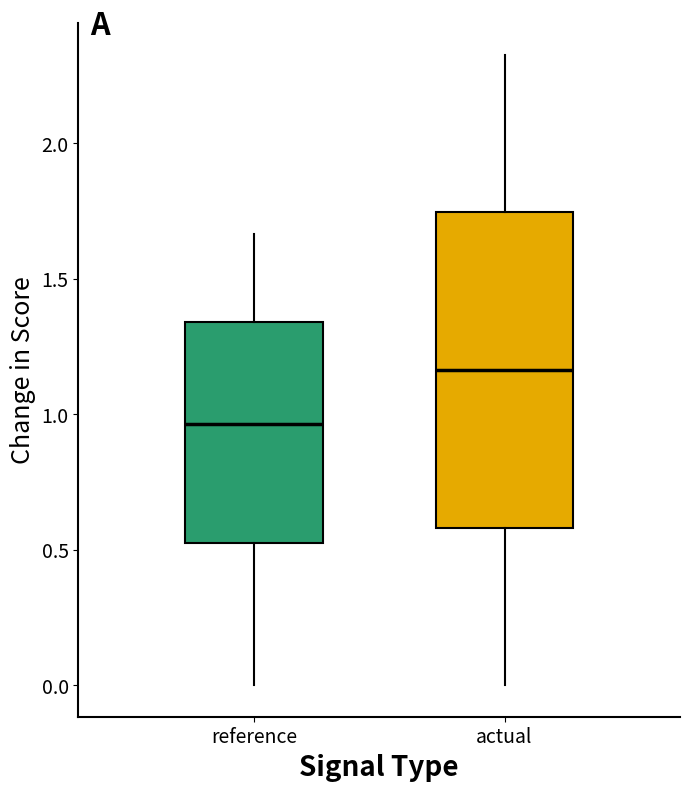

Which box has the highest median line?

actual